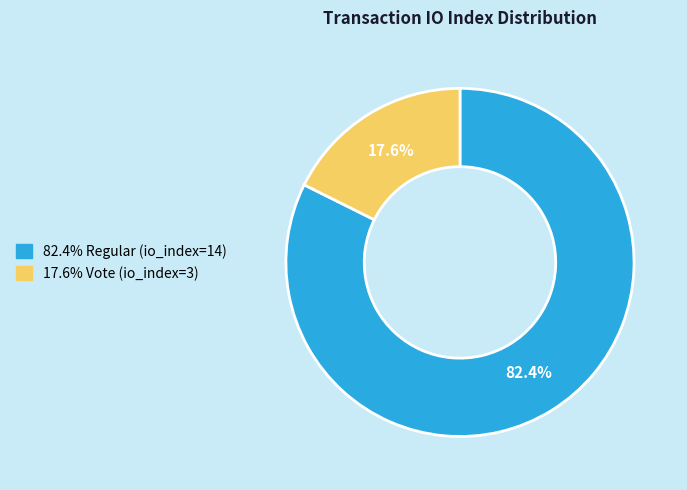

Is there a majority slice in this chart?

Yes